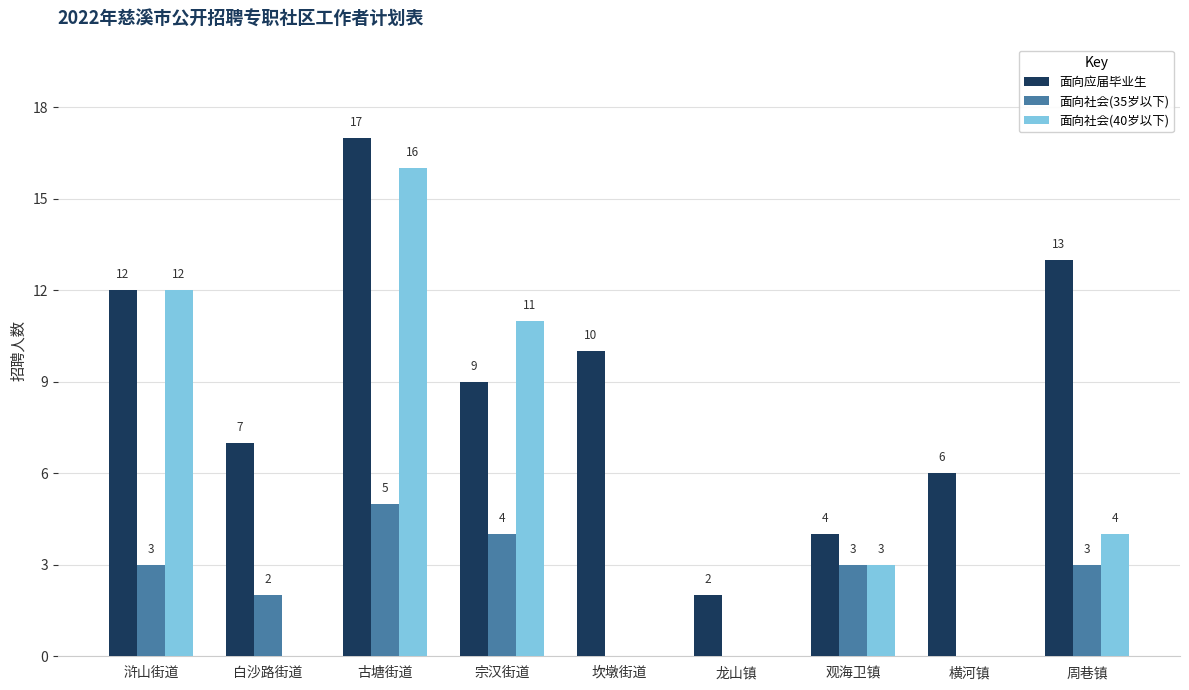

Count the number of data series in this chart.

3